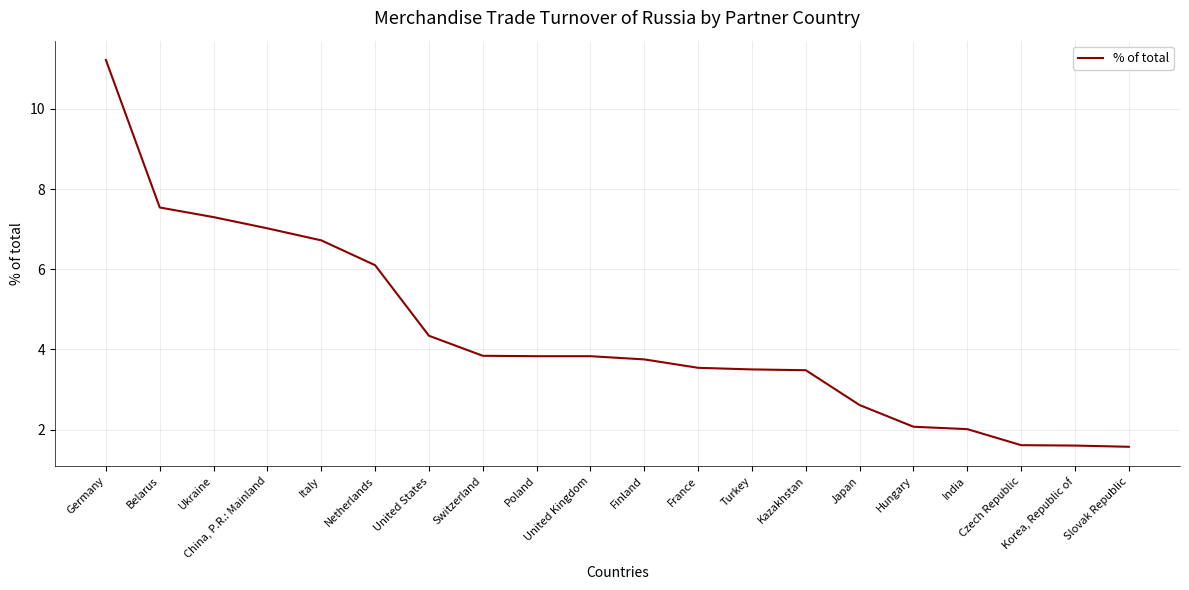

What is the greatest value displayed?

11.2